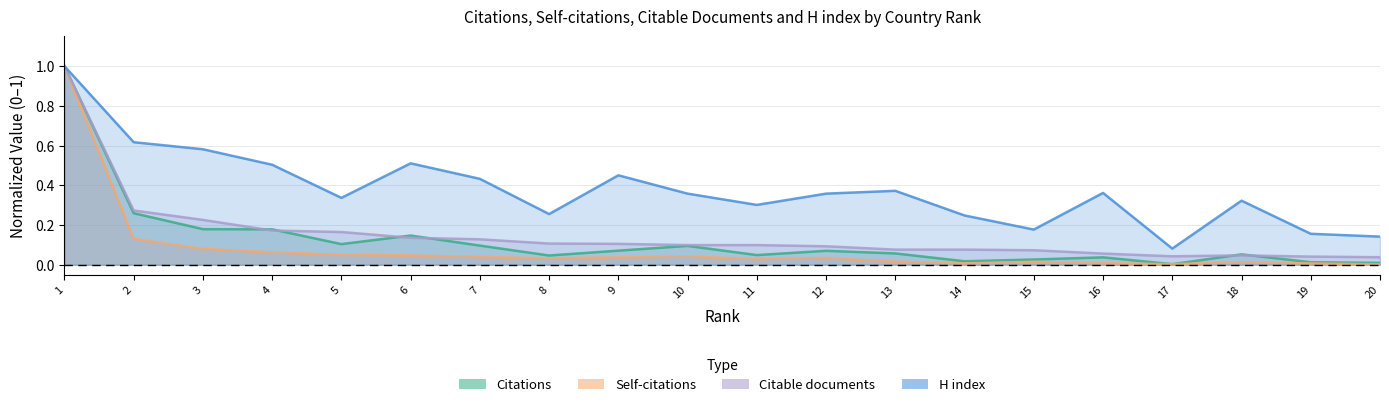

How many data points does each series have?

20